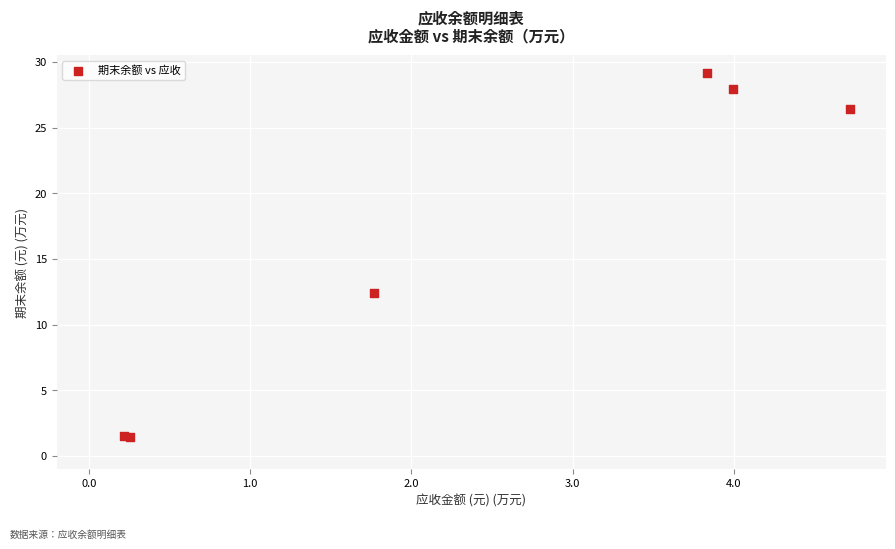

What Y value in the scatter plot is closest to 15?

12.4